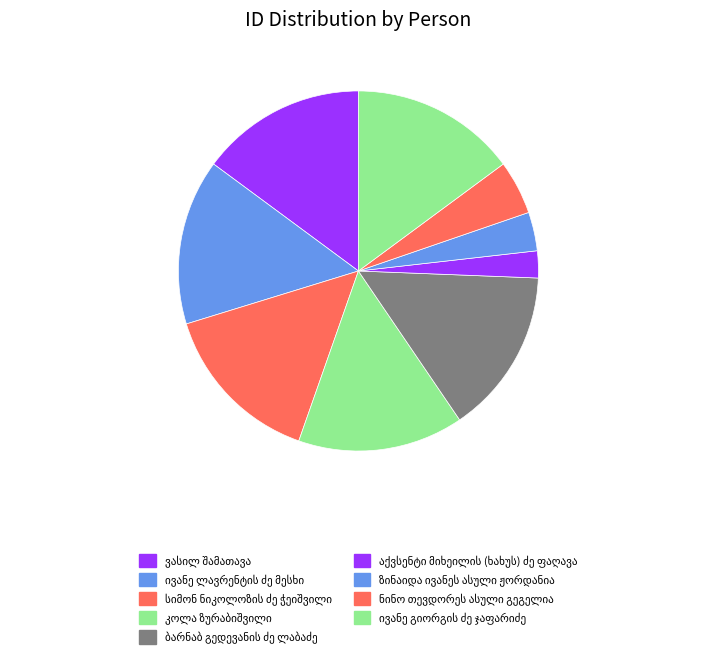

How many slices are in this pie chart?

9